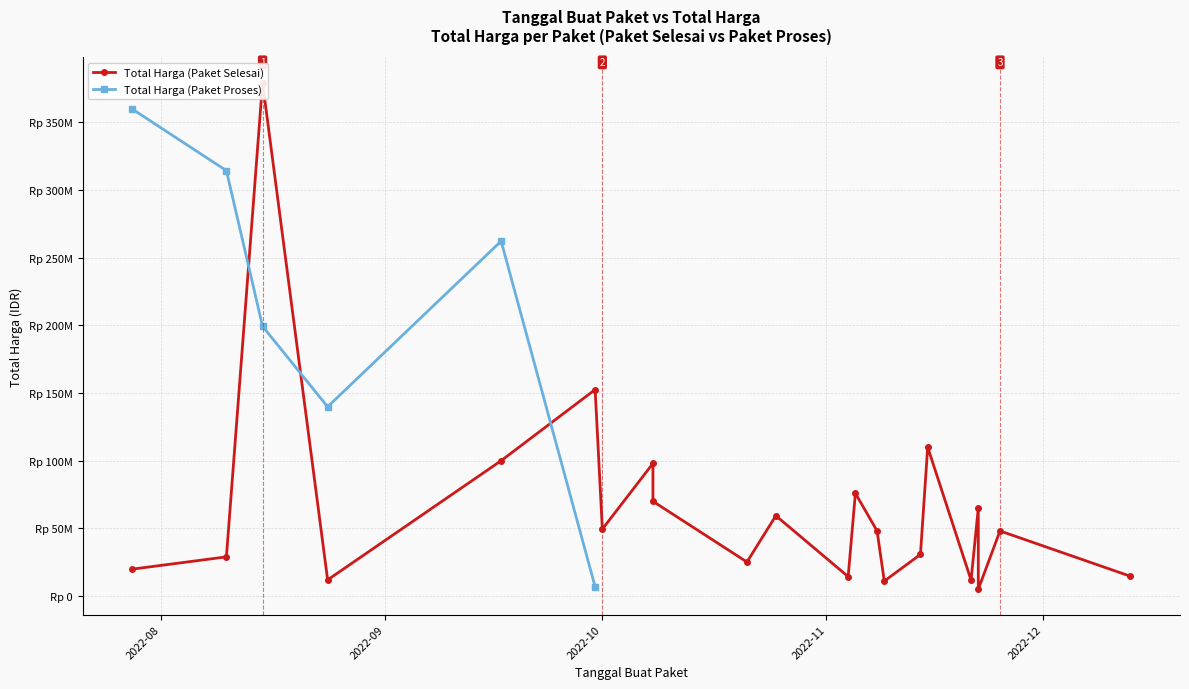

True or false: Total Harga (Paket Selesai) has more than 0 points higher than both neighbors.

True